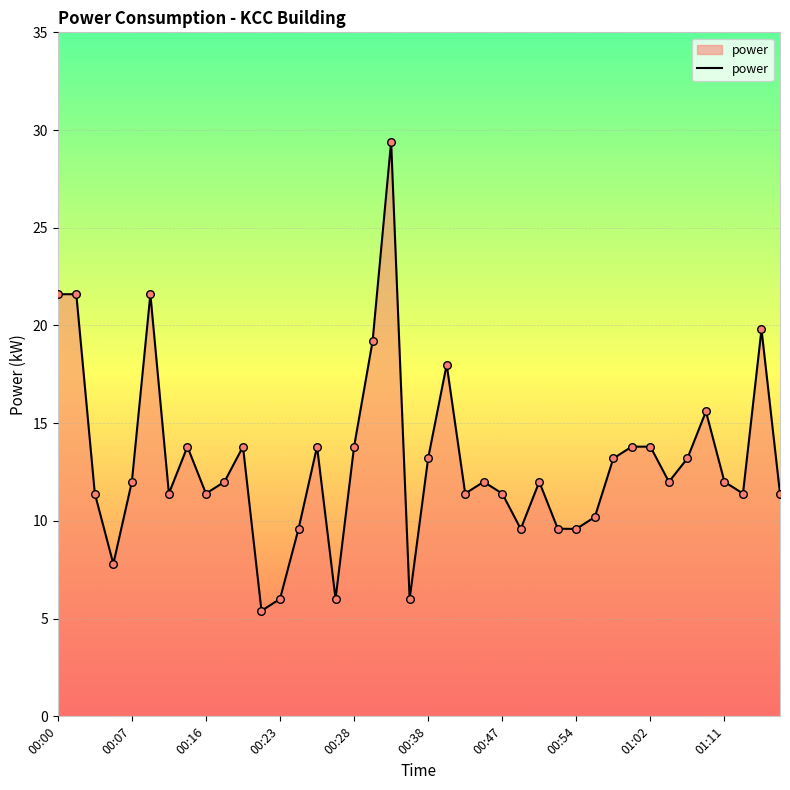

What is the difference between the maximum and minimum values?

24.0